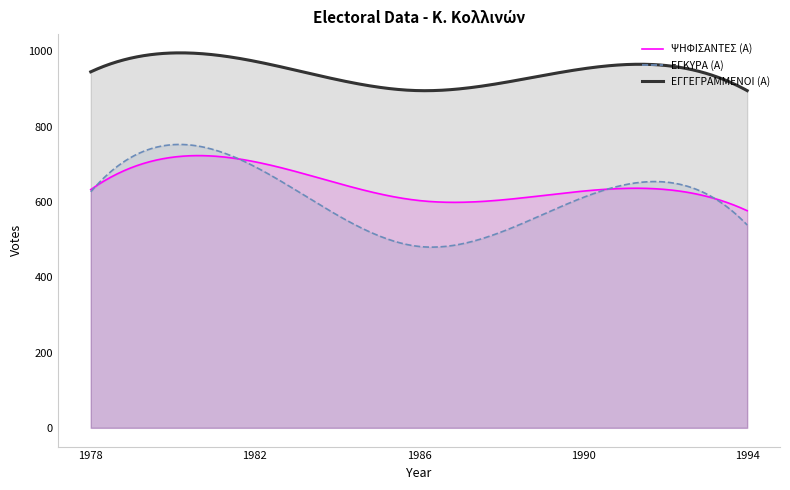

True or false: ΕΓΚΥΡΑ (Α) and ΕΓΓΕΓΡΑΜΜΕΝΟΙ (Α) cross at least once.

False